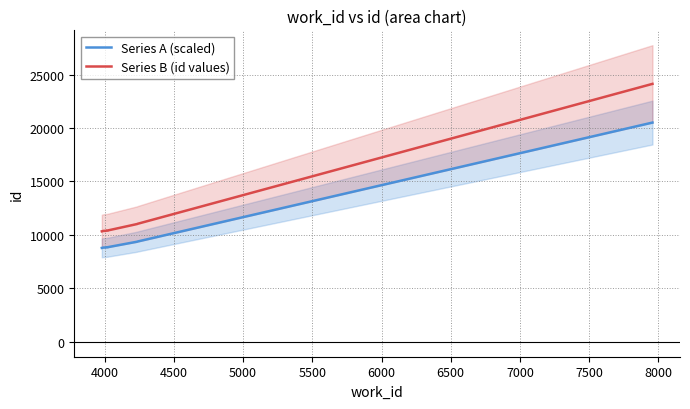

At how many categories does at least one series exceed 12255?

1